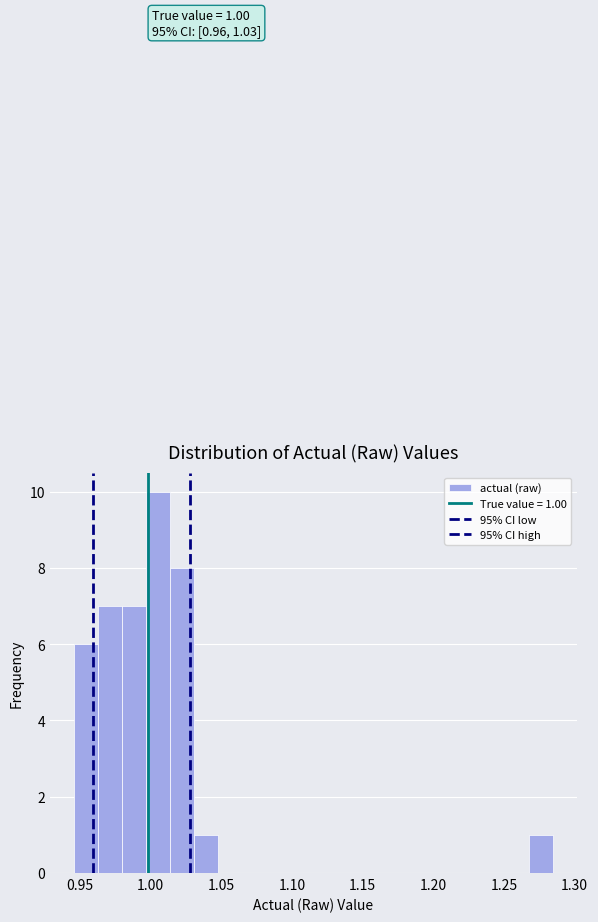

Read against the x-axis, roughly where is the centre of the tallest bar?

1.005